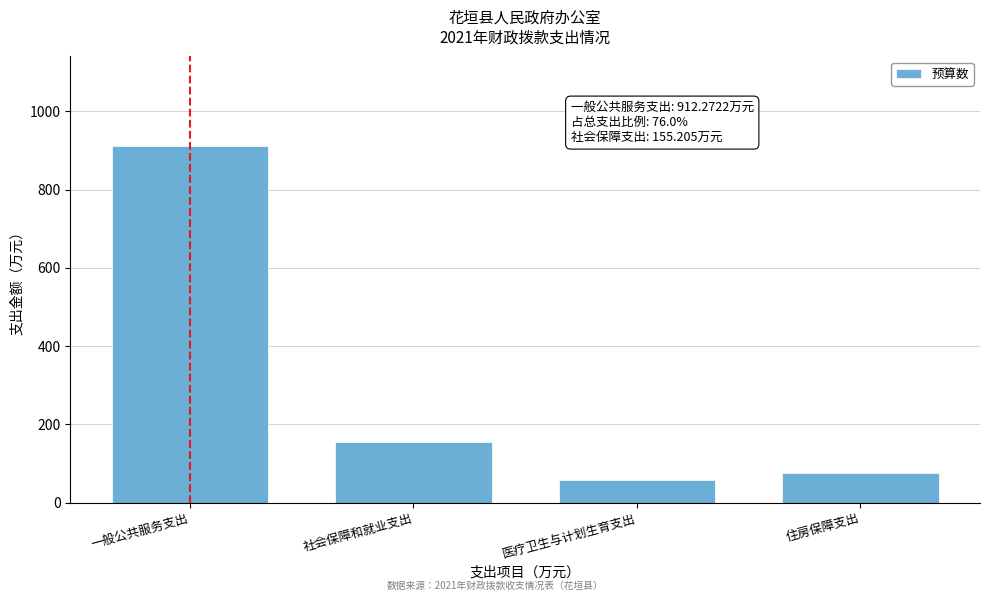

Reading right to left, transcribe all the data shown in this chart.

住房保障支出=74.9	医疗卫生与计划生育支出=58.2	社会保障和就业支出=155.2	一般公共服务支出=912.3